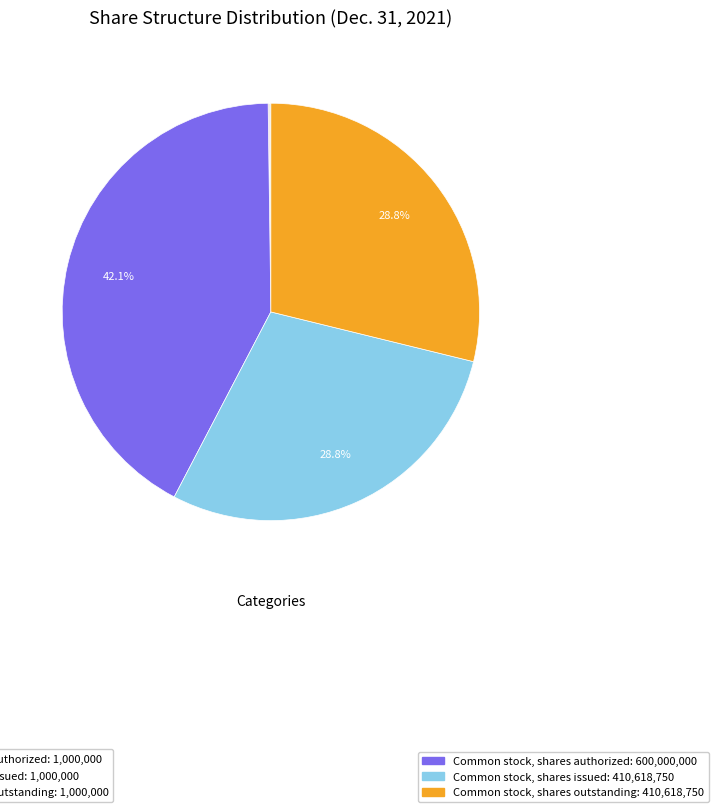

Is there a majority slice in this chart?

No